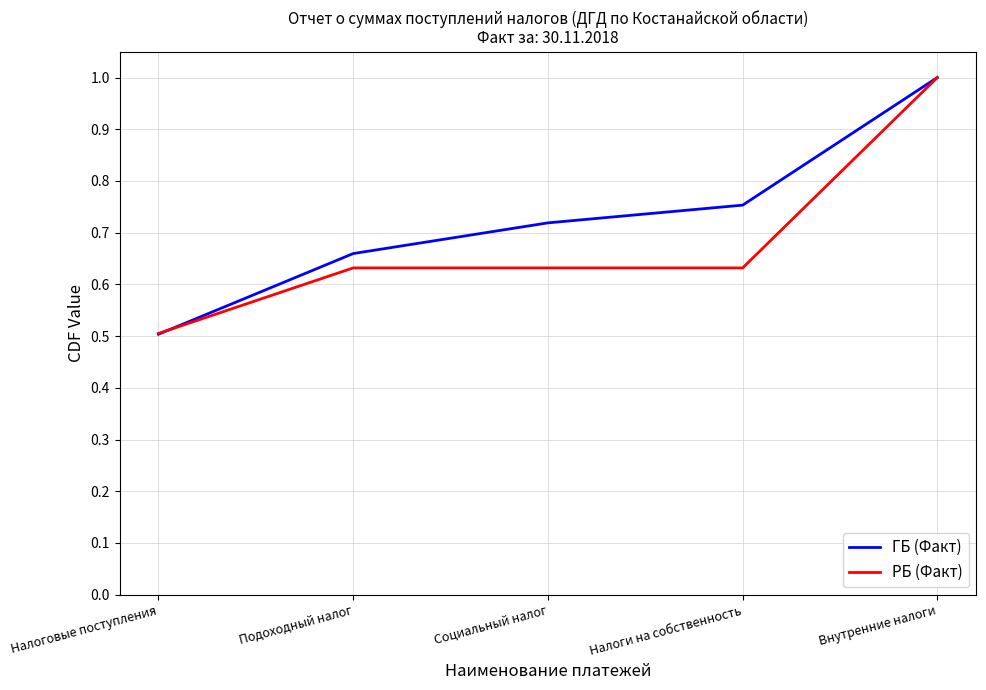

What position from the left is Налоги на собственность?

4